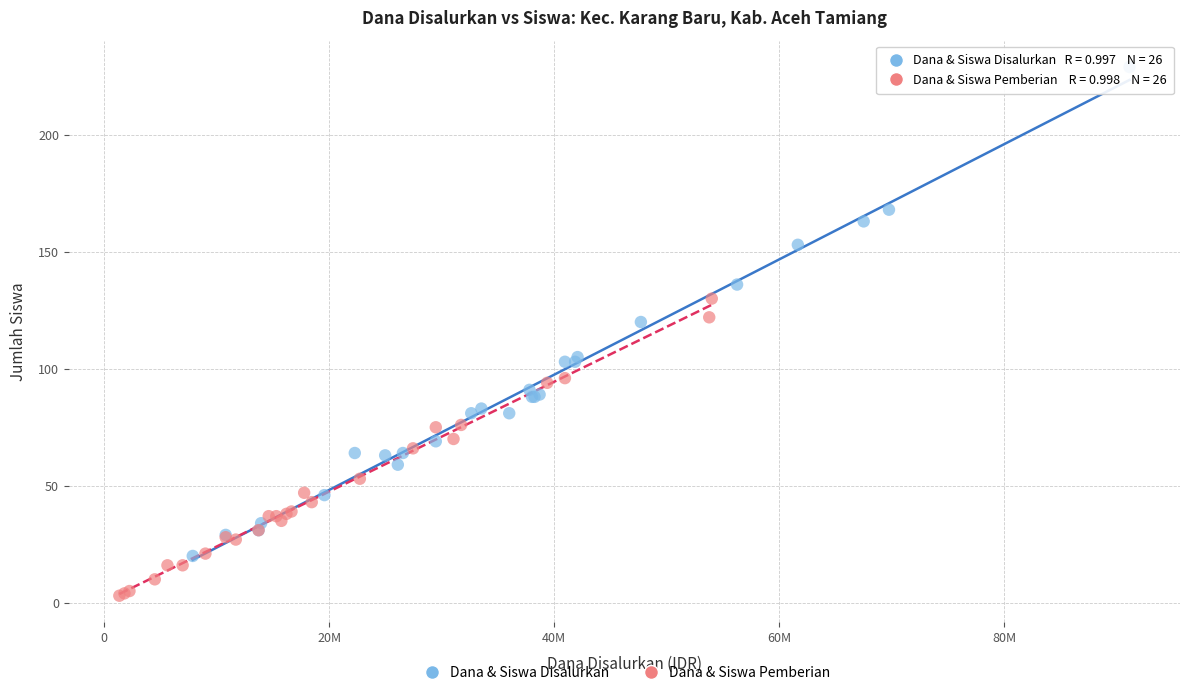

Which series contains the highest Y value?

Dana & Siswa Disalurkan